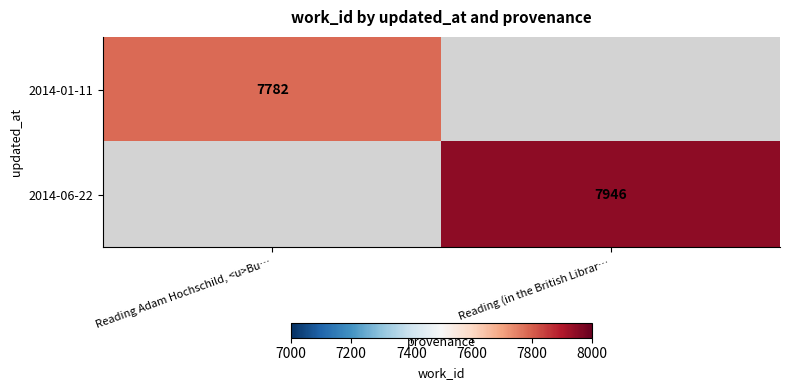

The value of 2014-01-11 at Reading Adam Hochschild, <u>Bu… is 3537. True or false?

False